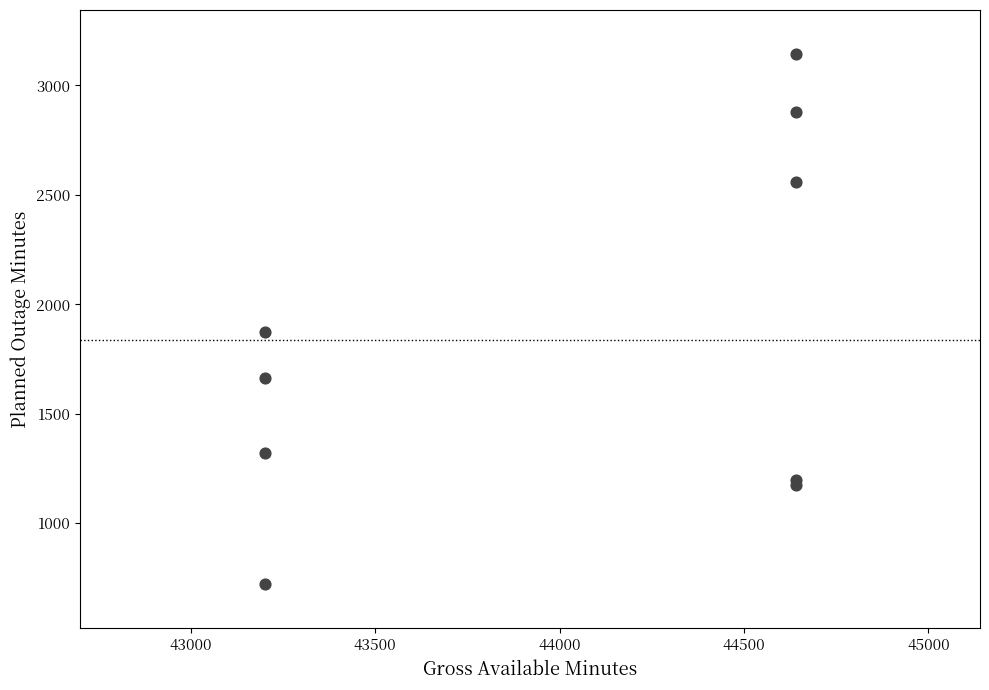

What Y value in the scatter plot is closest to 1932?

1872